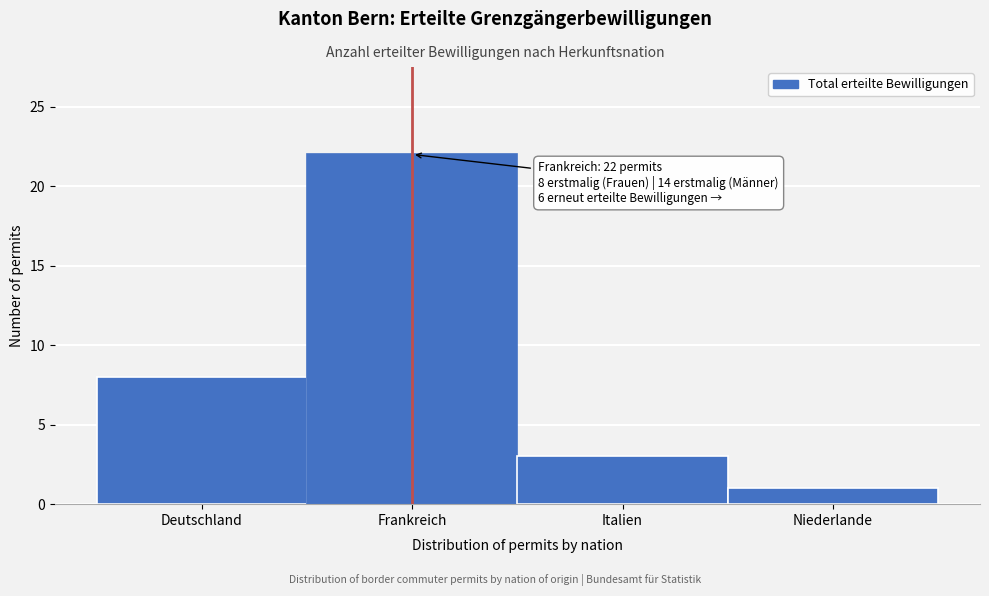

Reading left to right, what are all the values shown in this chart?

Deutschland=8	Frankreich=22	Italien=3	Niederlande=1